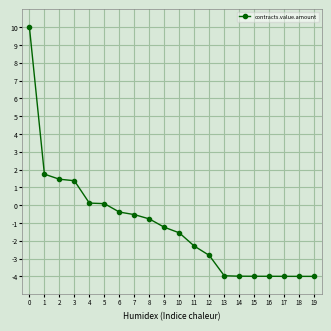

How many lines are shown in the chart?

1